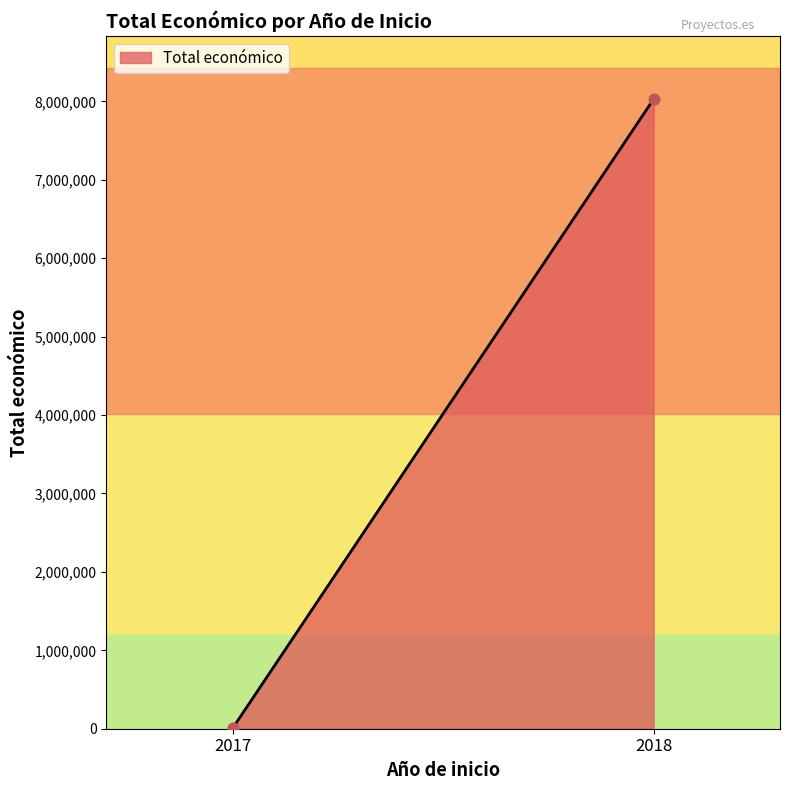

What is the average X value?

2018